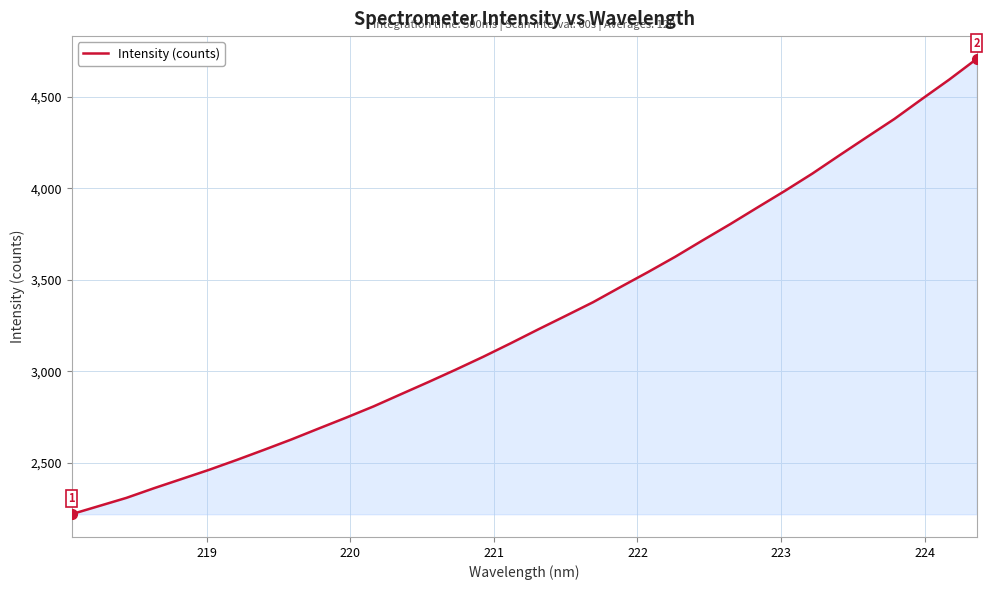

True or false: there are more than 1 points higher than both neighbors.

False